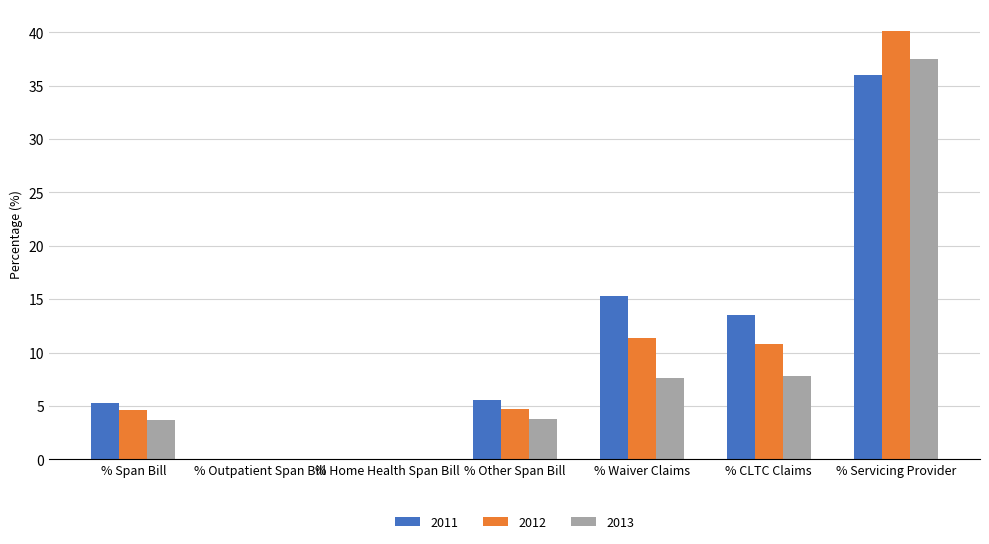

What is the maximum value for 2011?

36.0